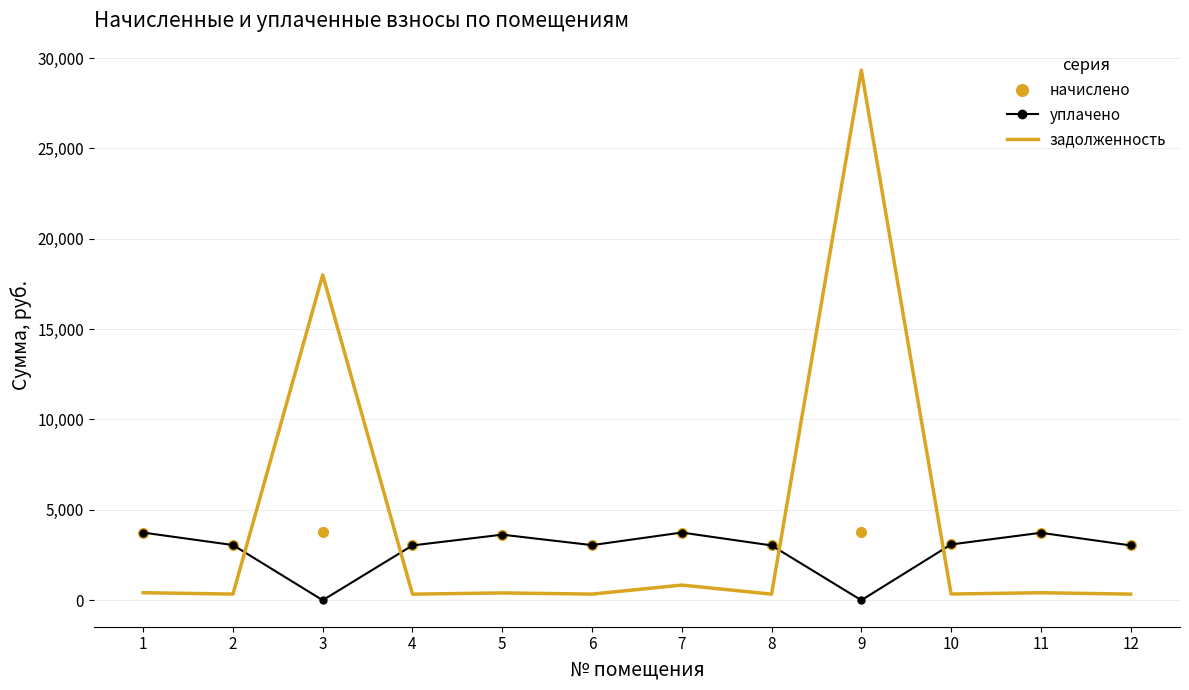

The value of задолженность at 3 is 4258.4. True or false?

False